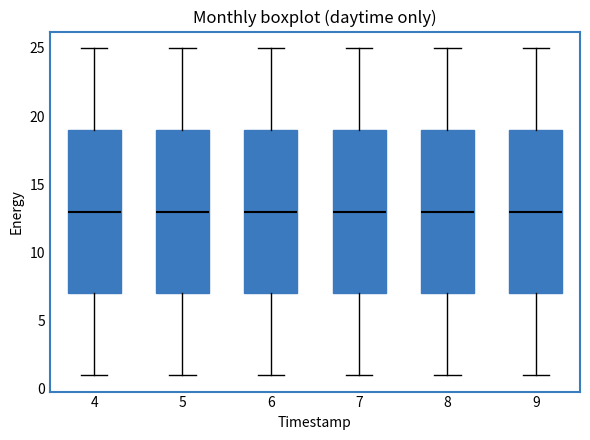

Reading left to right, transcribe this box plot: for each box, give where its median line is, the range the box spans, and where its two whiskers end, as read against the y-axis. The values are not printed on the chart, so give them approximately, as read against the axis.

4: median 13, box 7 to 19, whiskers 1 to 25
5: median 13, box 7 to 19, whiskers 1 to 25
6: median 13, box 7 to 19, whiskers 1 to 25
7: median 13, box 7 to 19, whiskers 1 to 25
8: median 13, box 7 to 19, whiskers 1 to 25
9: median 13, box 7 to 19, whiskers 1 to 25